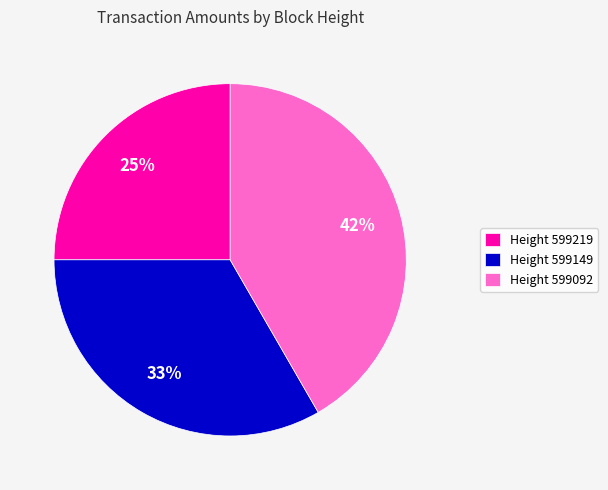

To the nearest percent, what is the difference between the Height 599092 and Height 599219 slice percentages?

17%